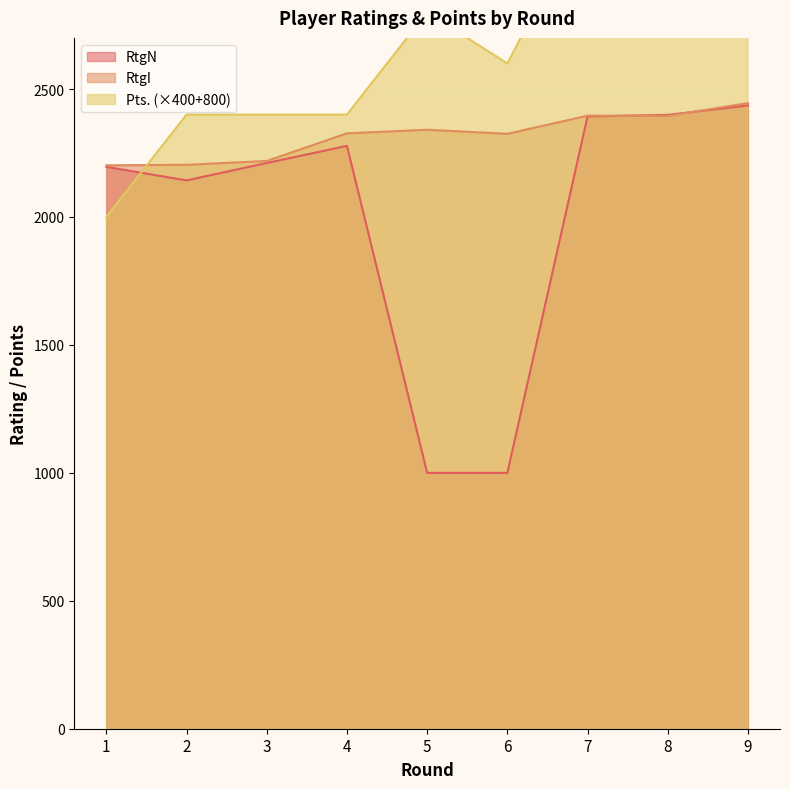

Does the chart display data point markers on the line(s)?

No